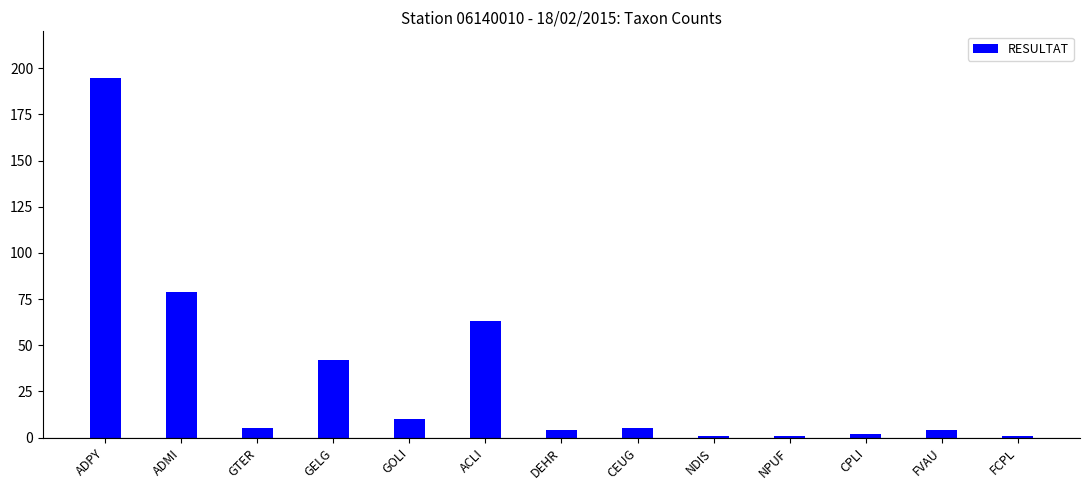

What is the maximum value shown in the chart?

195